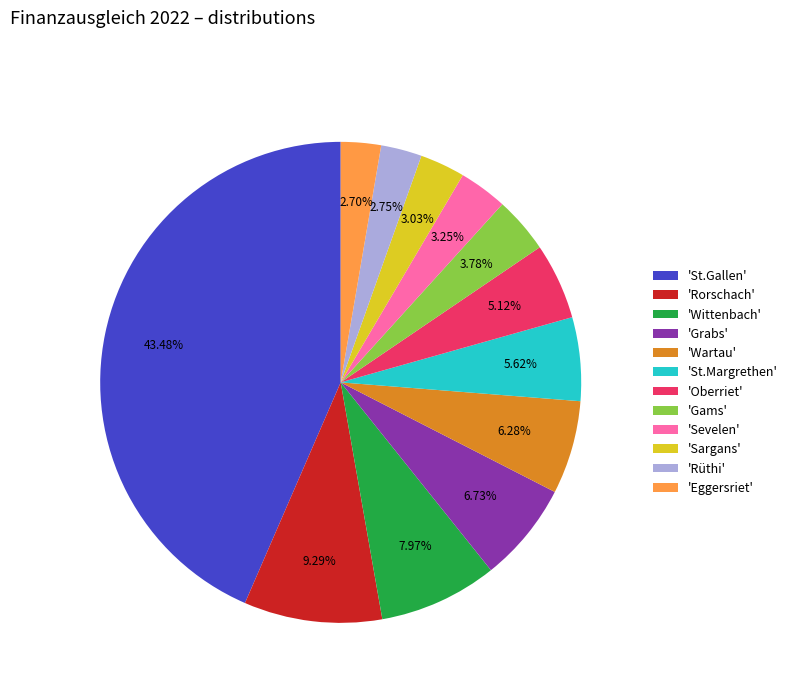

Is 'Wartau' the majority of the pie?

No